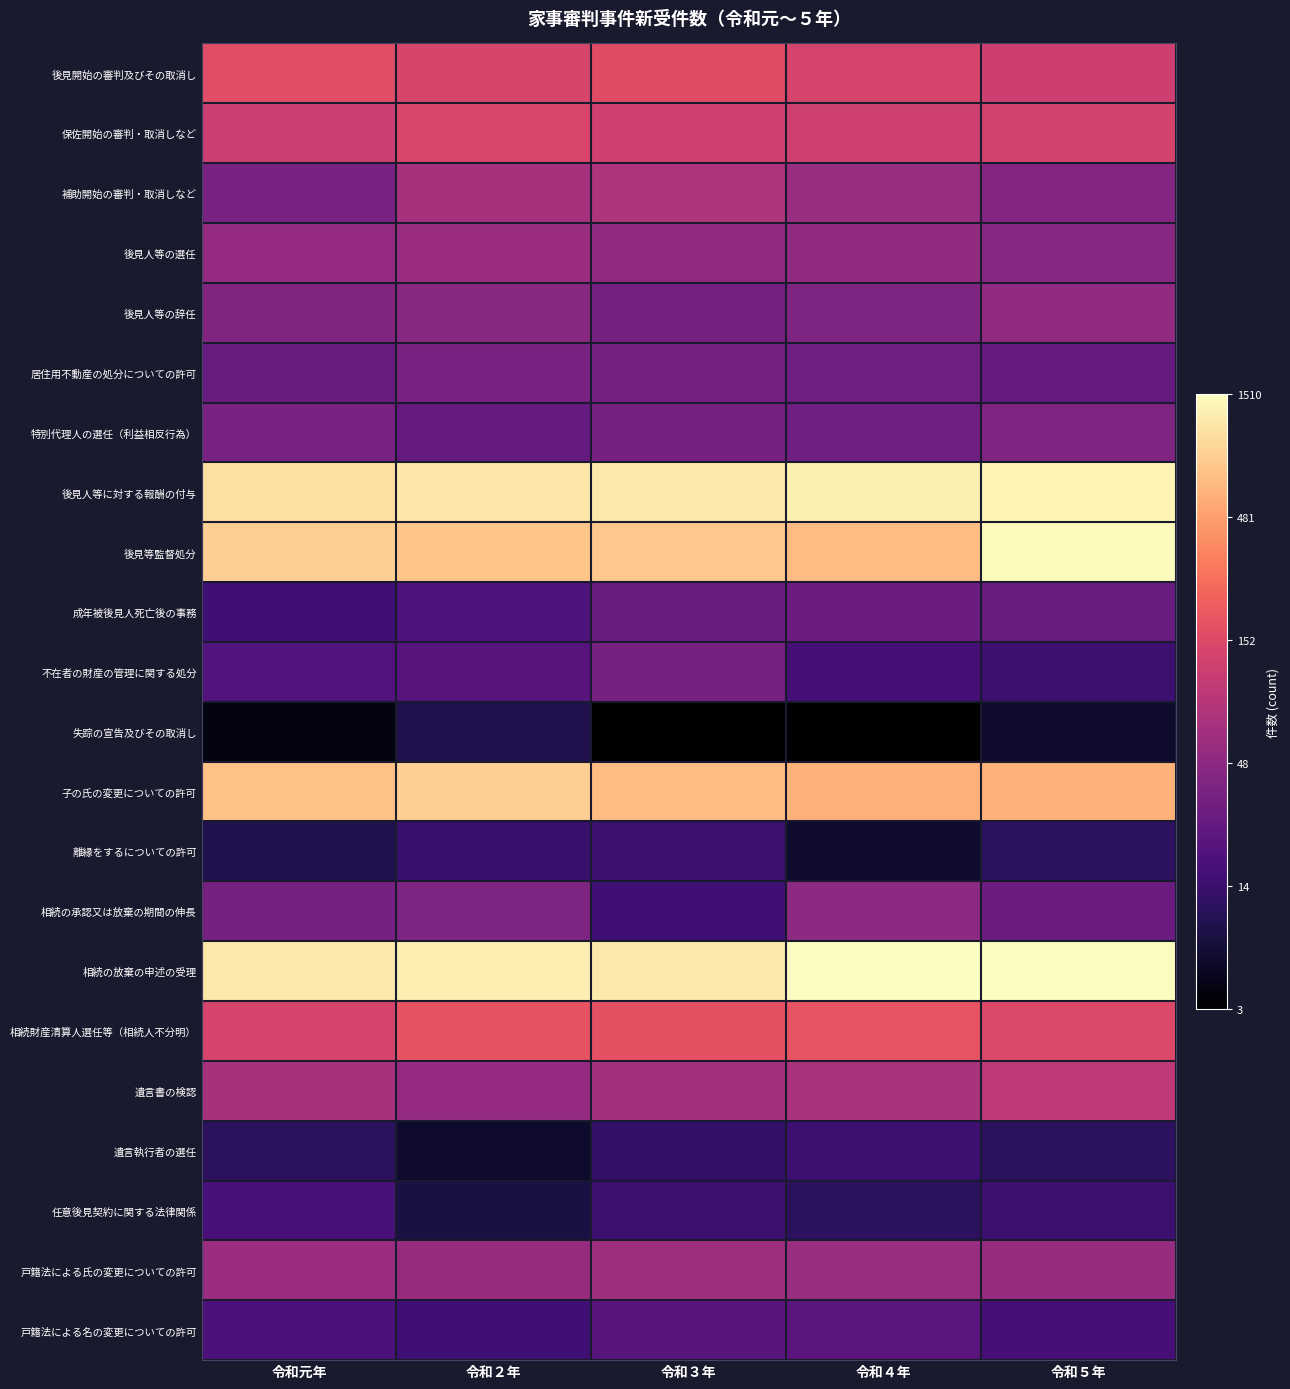

At how many categories does at least one series exceed 2?

5